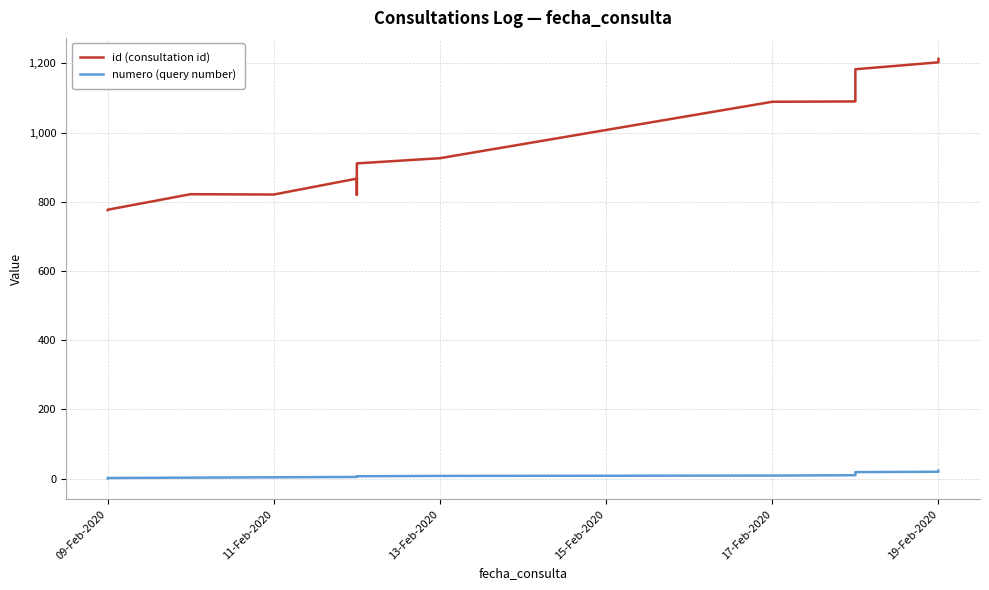

What are all the series names shown in the legend?

id (consultation id), numero (query number)